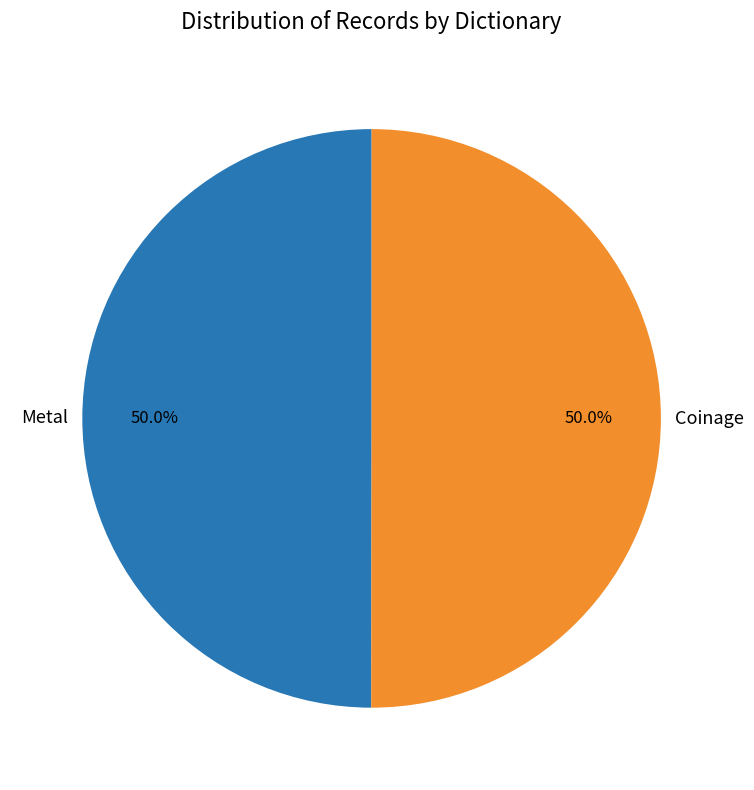

Approximately how many times larger is the value at Metal compared to Coinage?

1.0